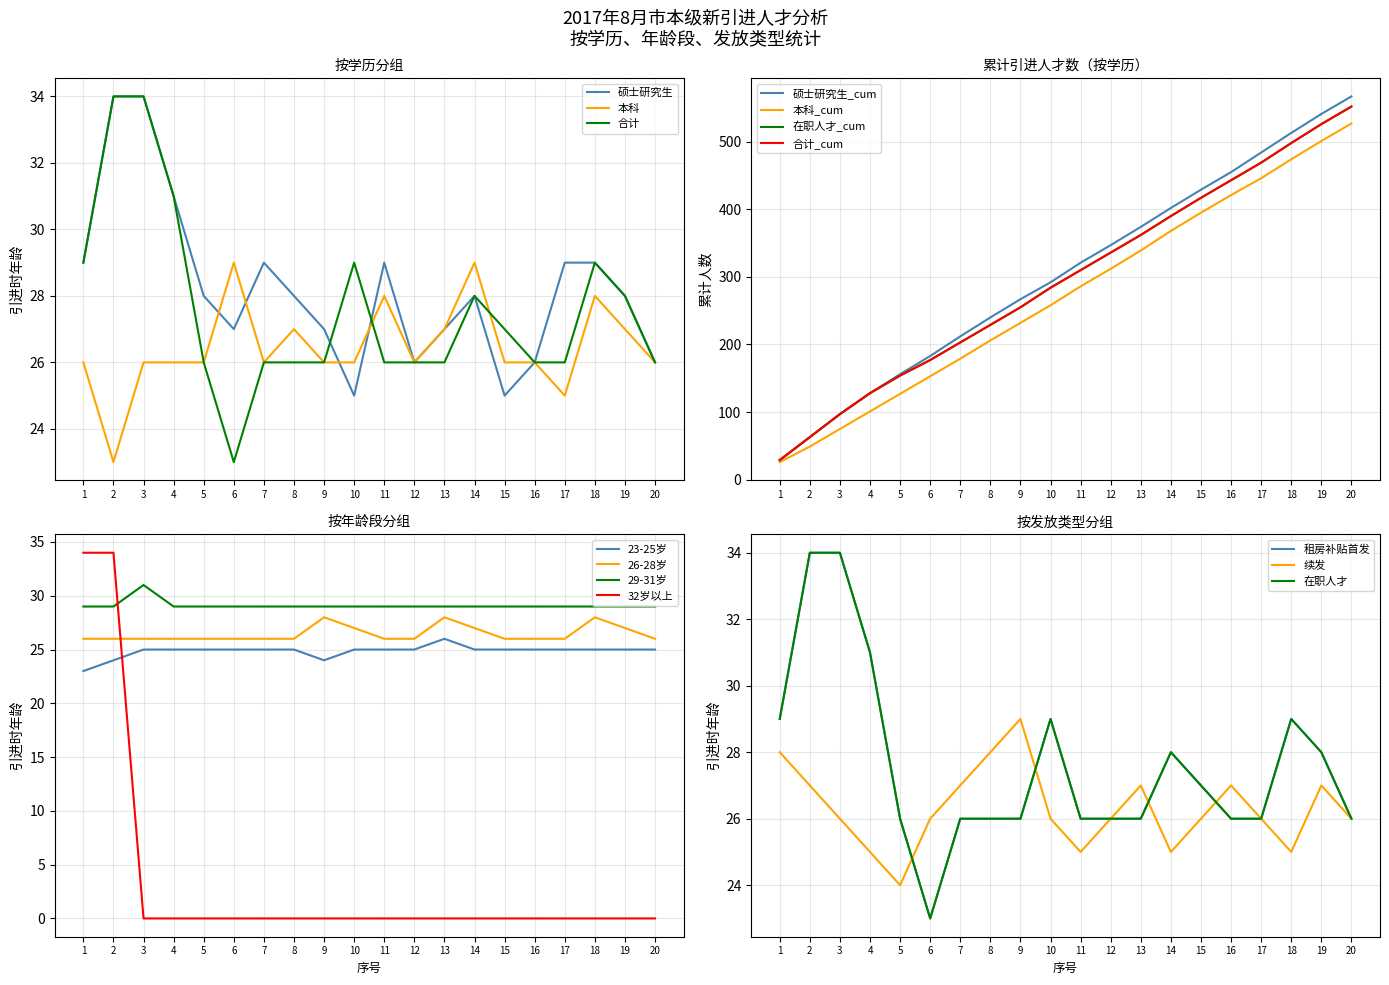

True or false: 合计 has more than 2 points higher than both neighbors.

True